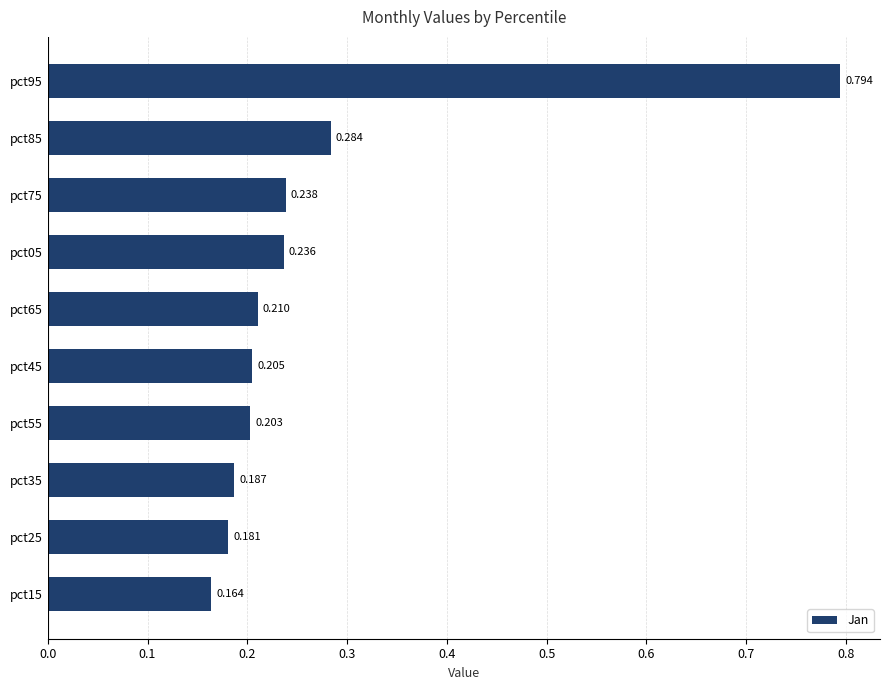

Rank the categories by value from lowest to highest.

pct15, pct25, pct35, pct55, pct45, pct65, pct05, pct75, pct85, pct95